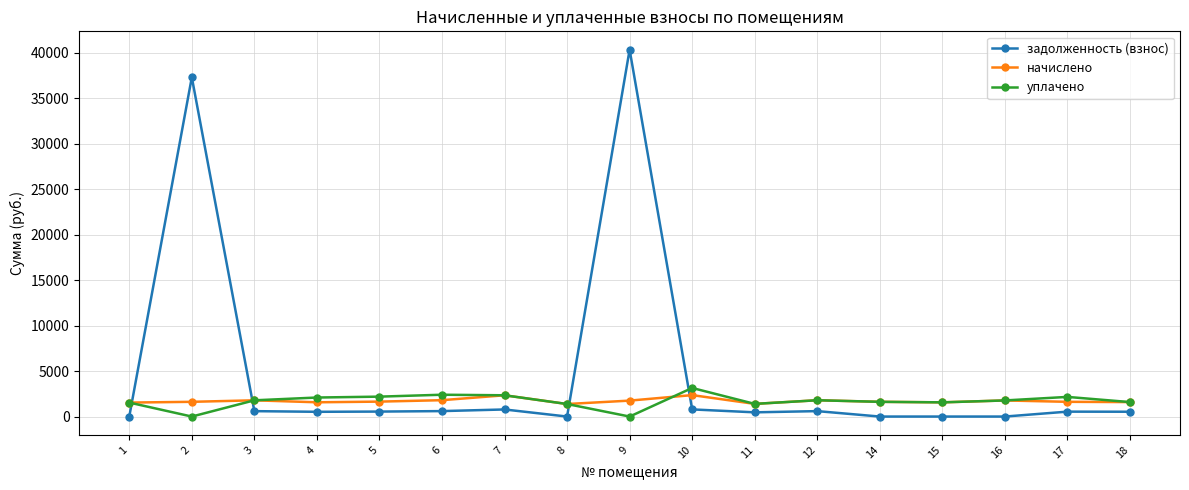

At which category is the sum across all series the highest?

9